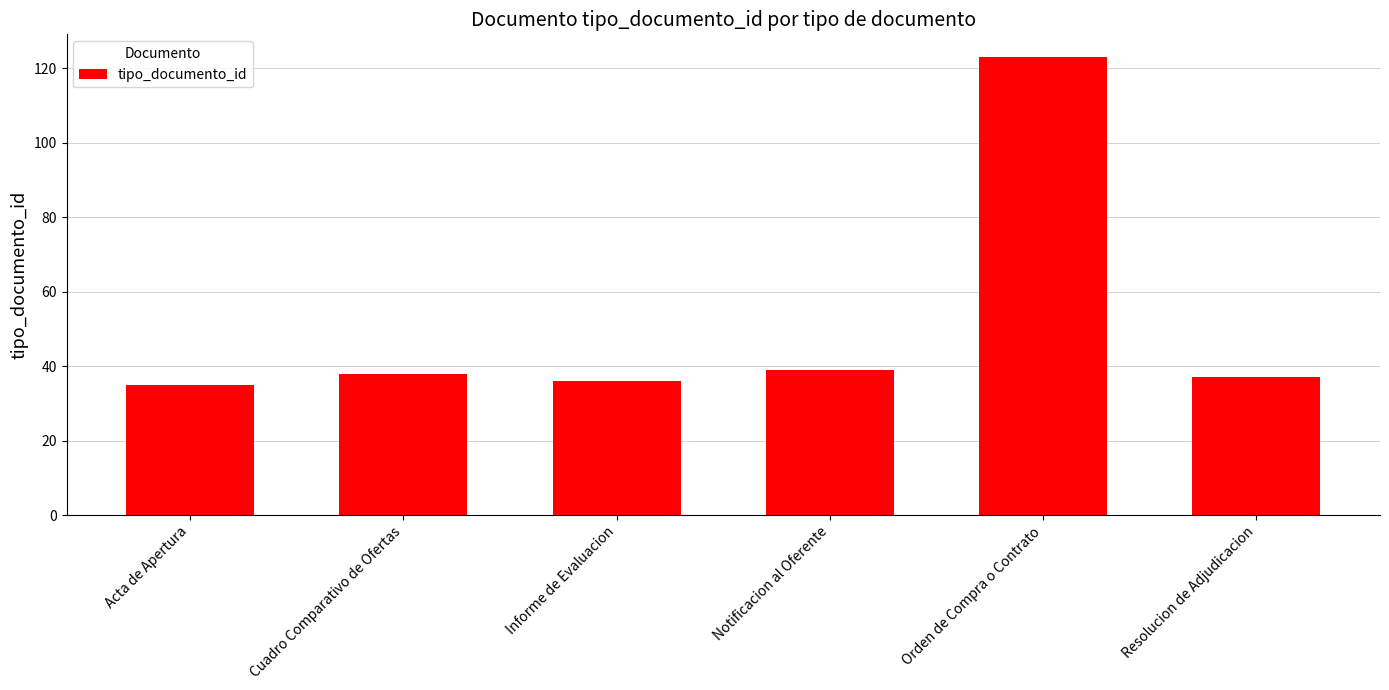

What is the difference between the values at Informe de Evaluacion and Acta de Apertura?

1